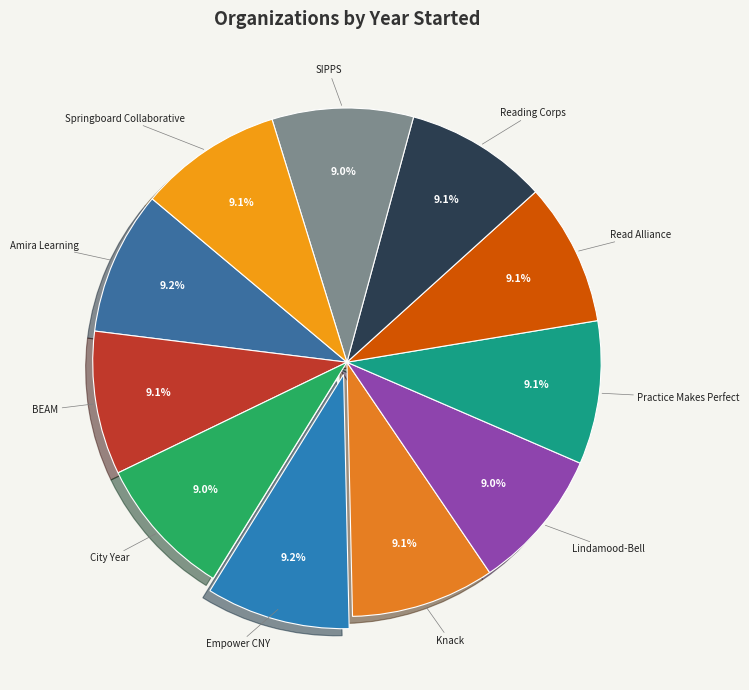

True or false: Practice Makes Perfect accounts for 18% of the total.

False